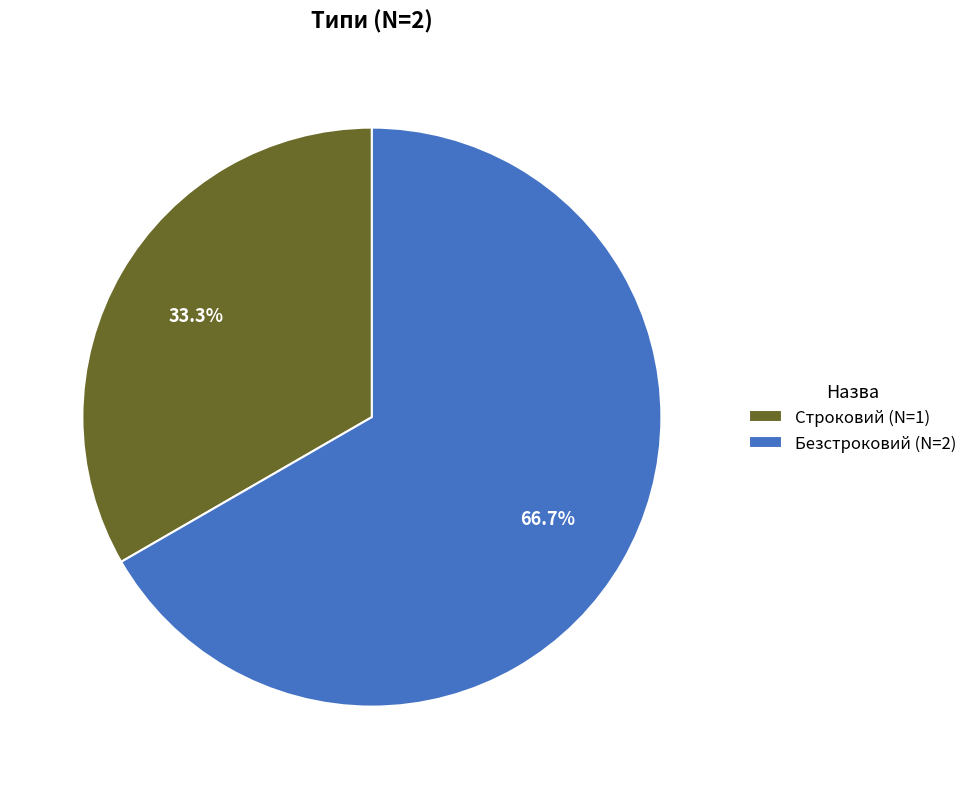

Is there a majority slice in this chart?

Yes